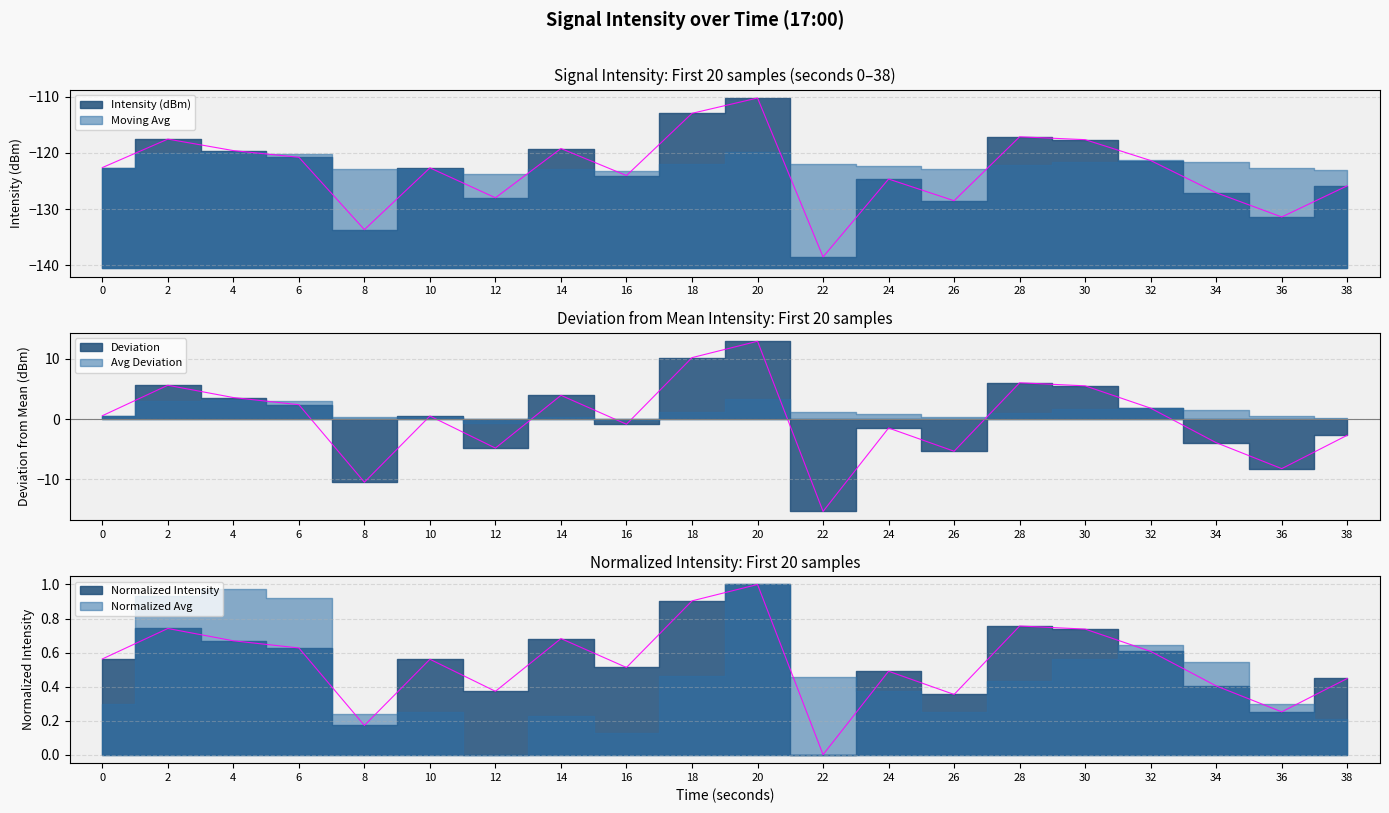

What is the value of the 17th point from the left?

-121.4